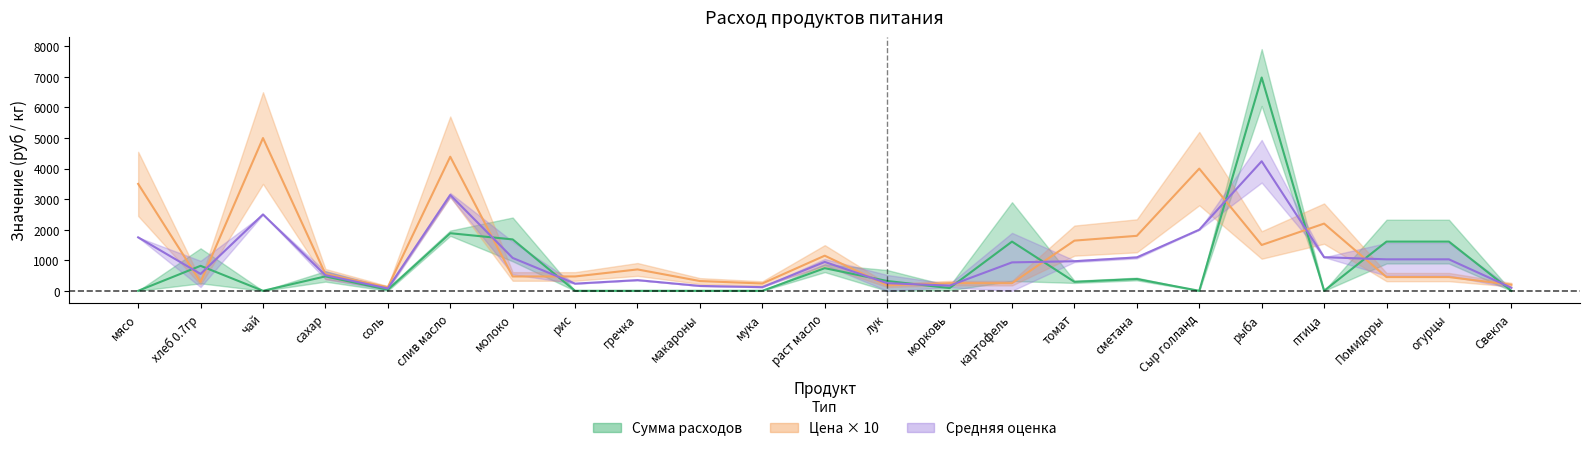

Which has a higher value, рис or птица?

птица